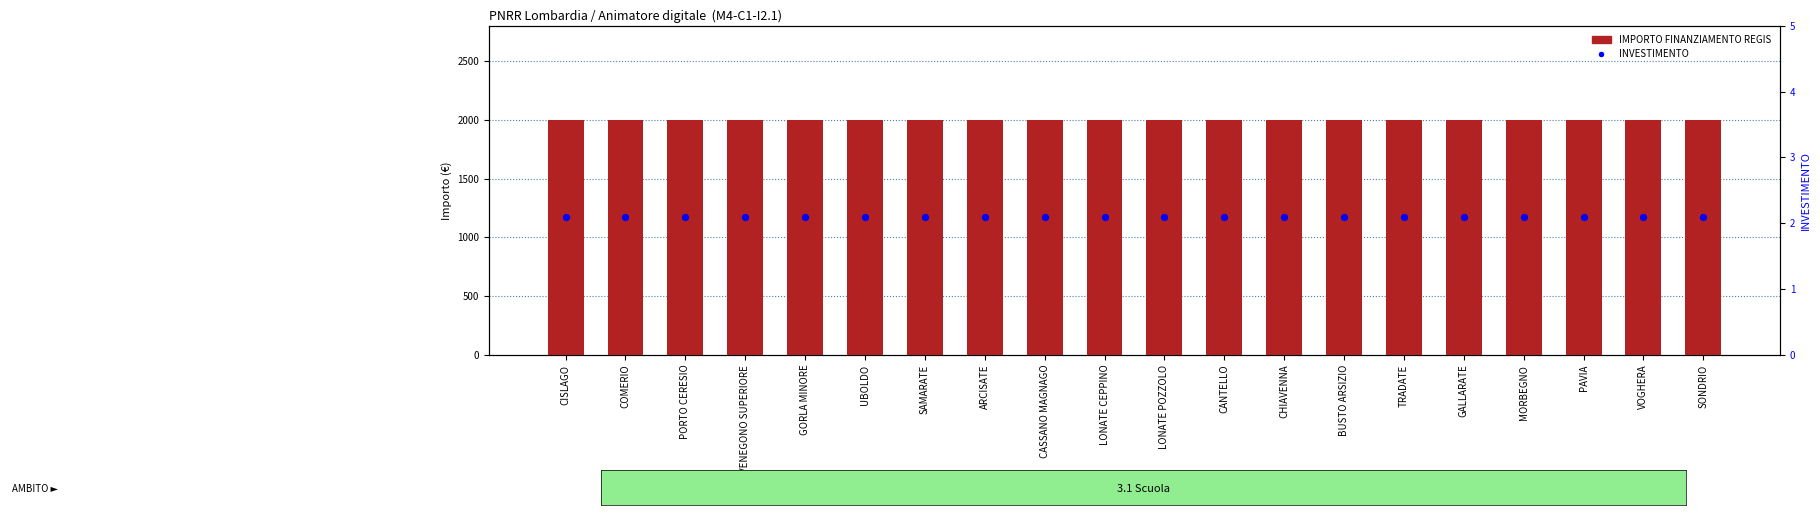

At how many categories does at least one series exceed 390?

20